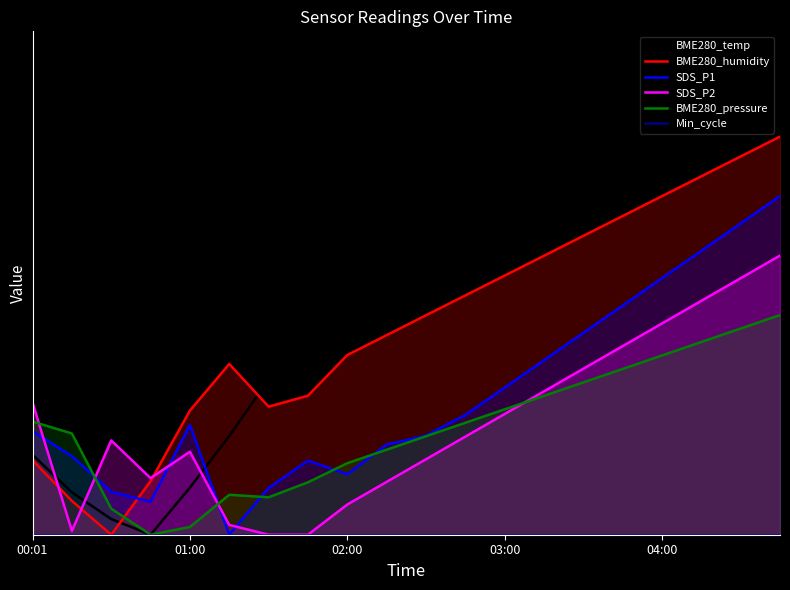

The BME280_temp series shows 0.3 at 13. True or false?

False